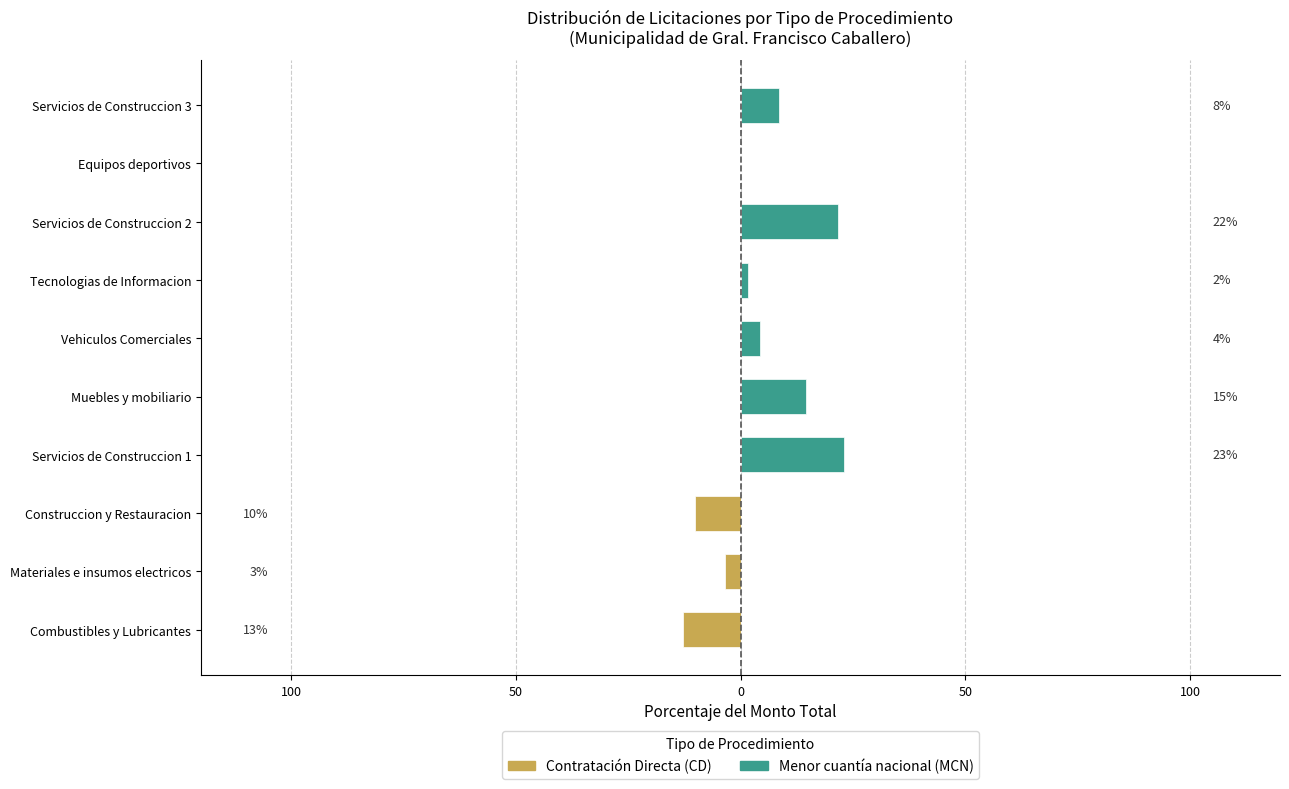

What is the value of the Menor cuantía nacional (MCN) bar at the 10th from the left?

8.5